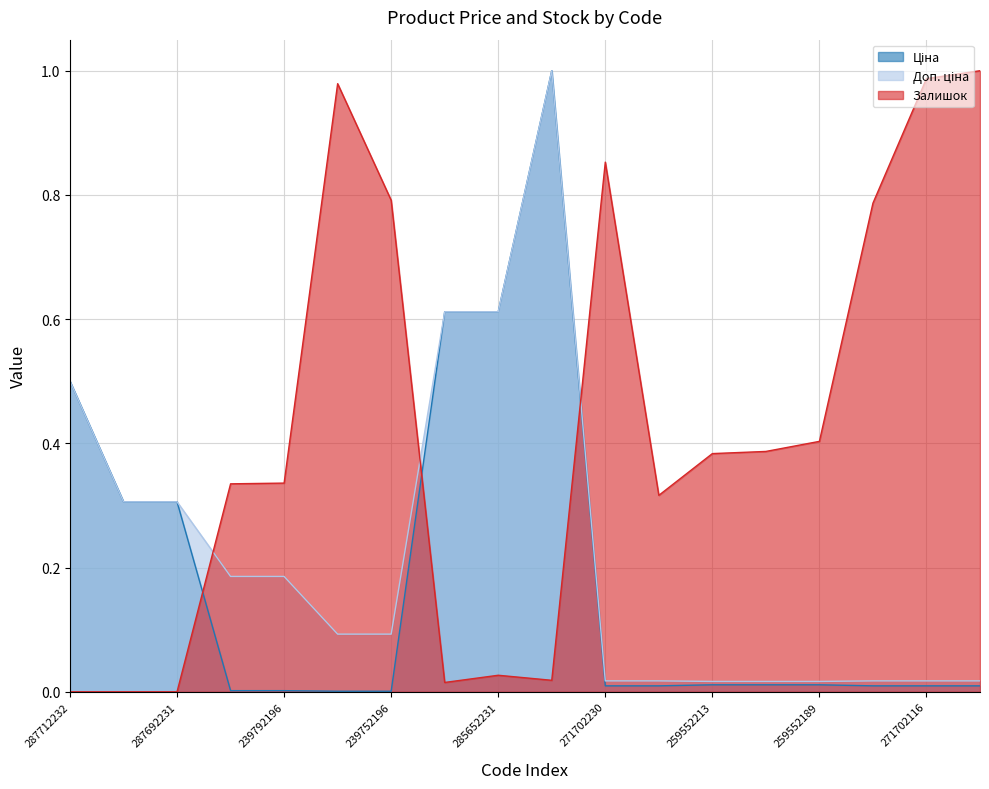

What is the average value of the Залишок series?

0.4